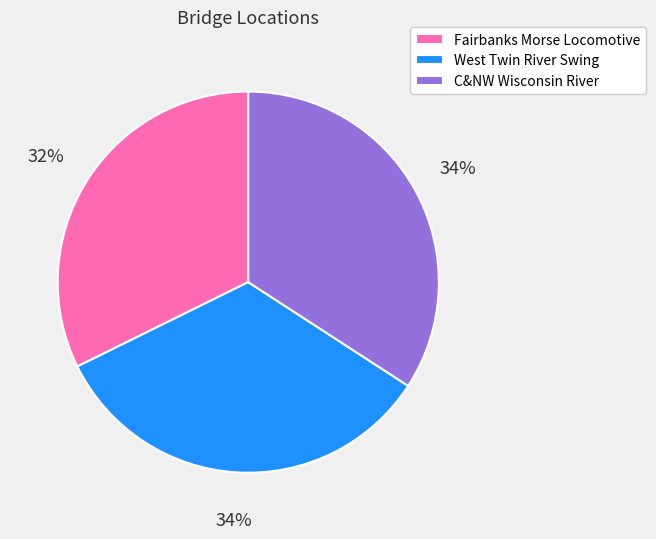

What is the ratio of the value at West Twin River Swing to the value at C&NW Wisconsin River?

1.0